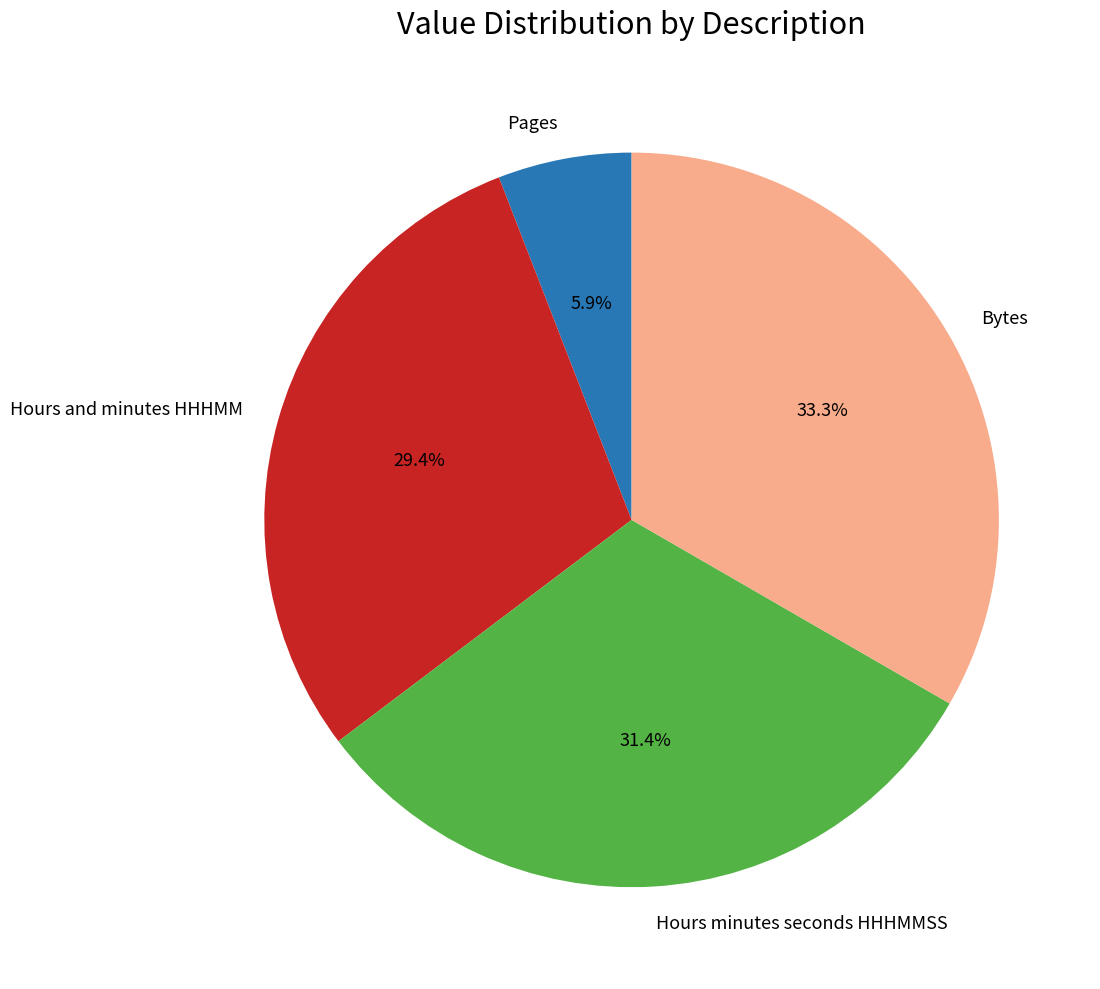

Which category has the smallest portion of the pie?

Pages